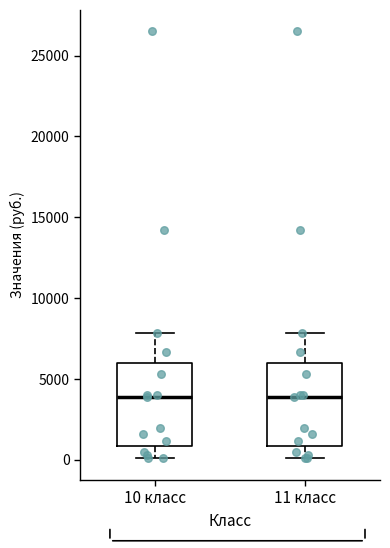

Reading left to right, read every box against the y-axis: the position of its median line, the range the box covers, and the ends of its whiskers. The values are not printed on the chart, so give them approximately, as read against the axis.

10 класс: median 4000, box 1000 to 6000, whiskers 0 to 8000
11 класс: median 4000, box 1000 to 6000, whiskers 0 to 8000